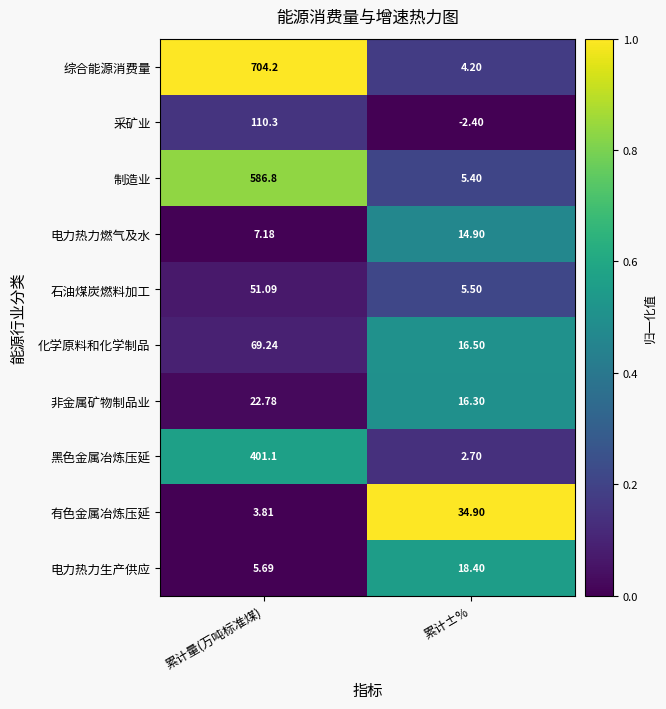

Which series has the largest total across all categories?

综合能源消费量